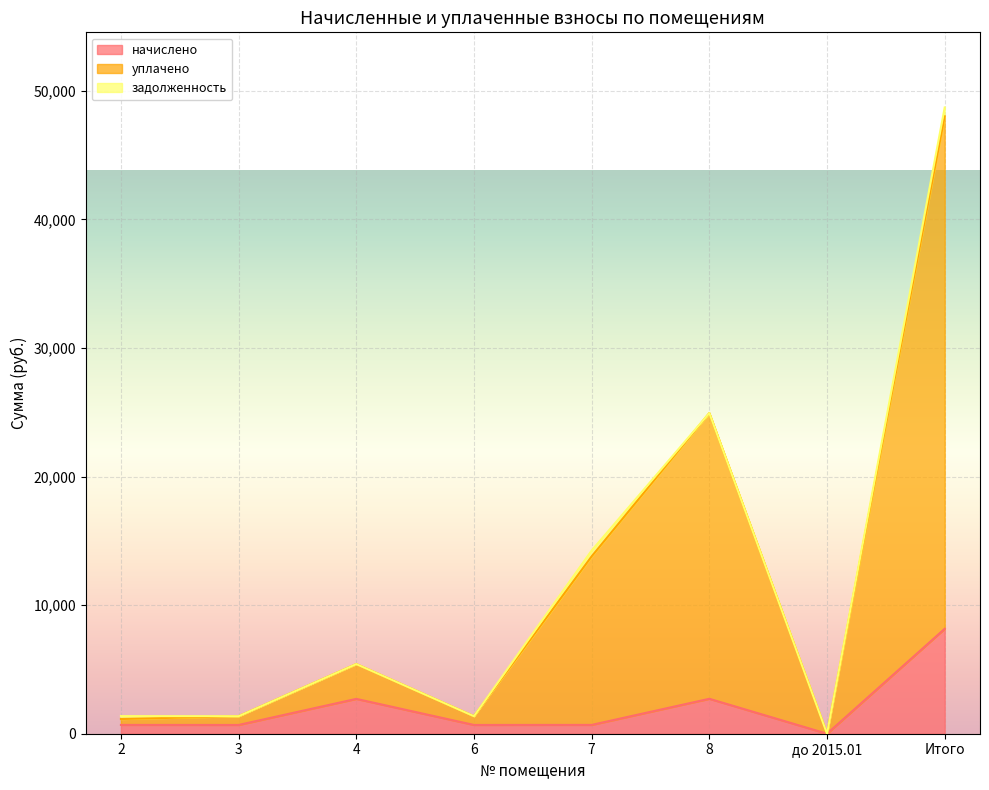

What is the average value of the начислено series?

2040.1